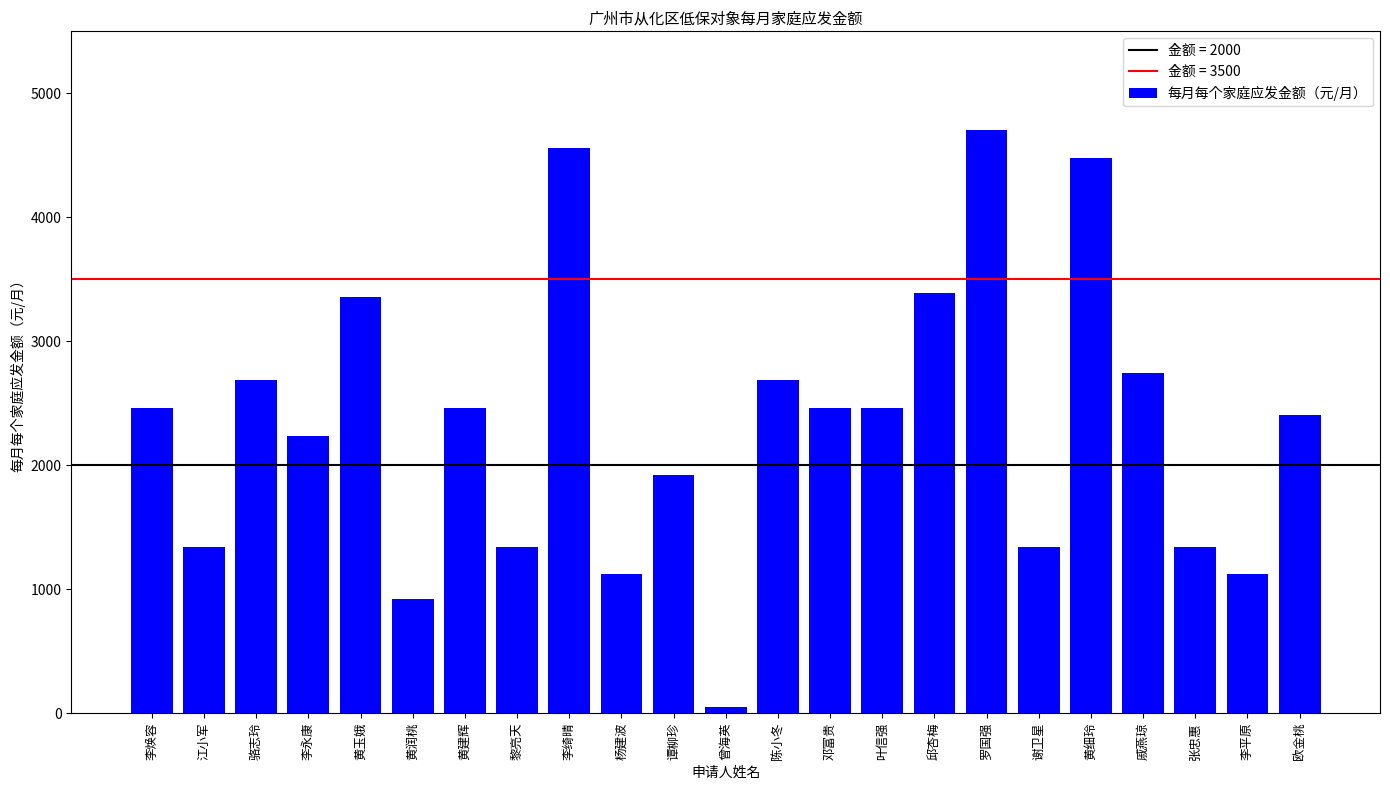

At which label is the value closest to 2376?

欧金桃